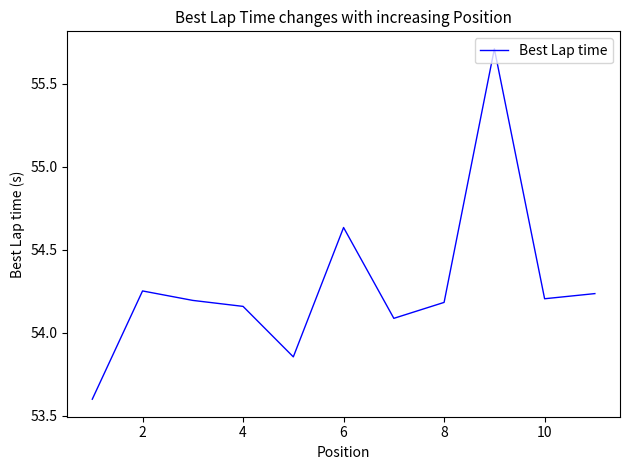

What is the greatest value displayed?

55.7